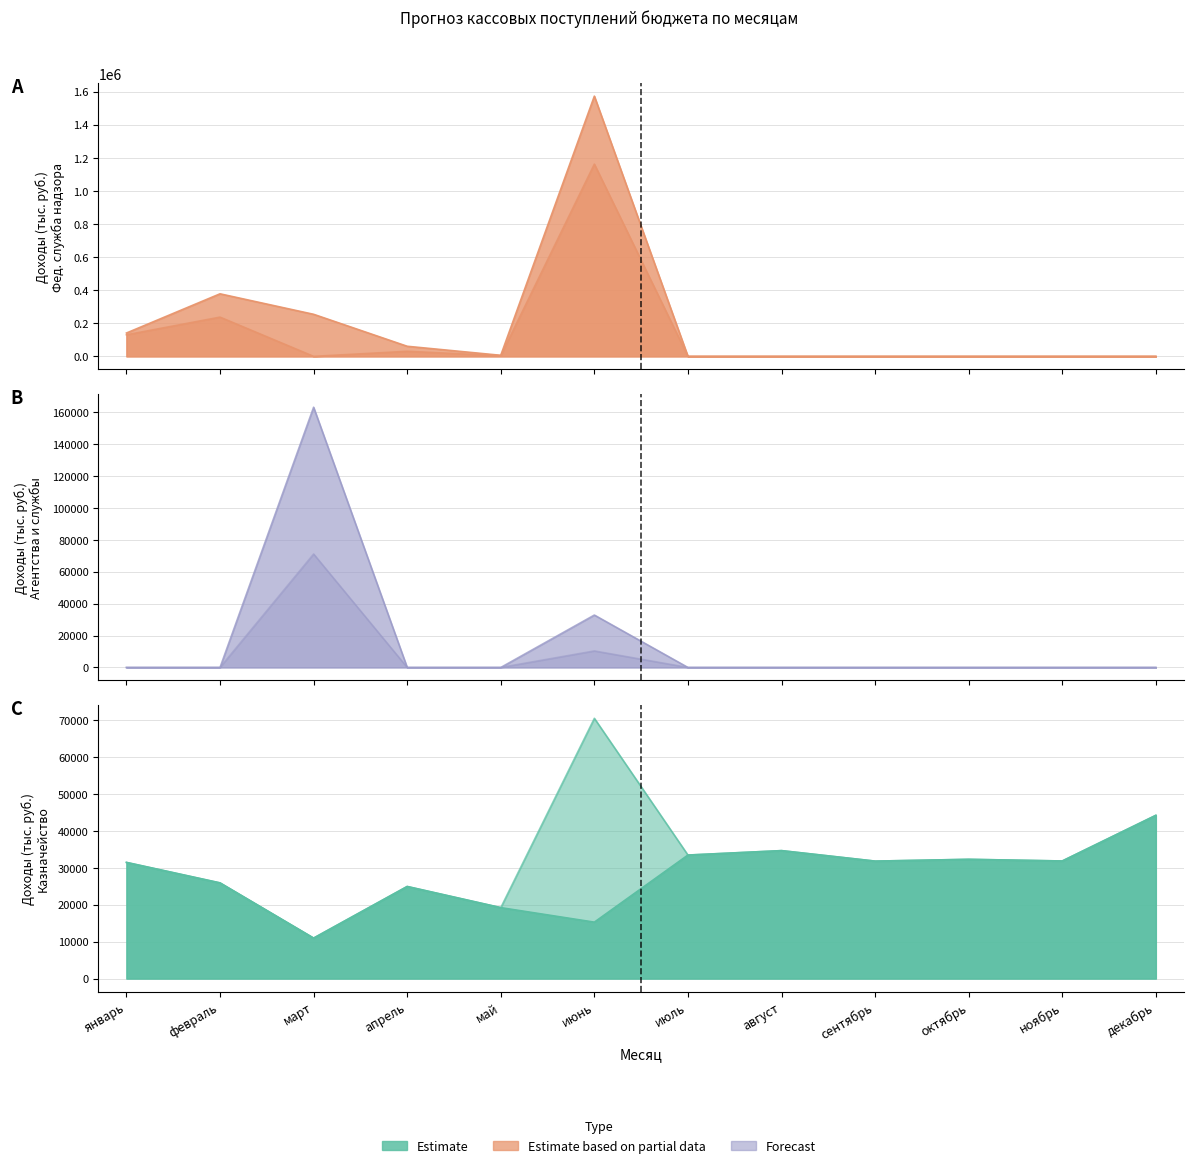

The Федеральное агентство по рыболовству series shows 0 at январь. True or false?

True